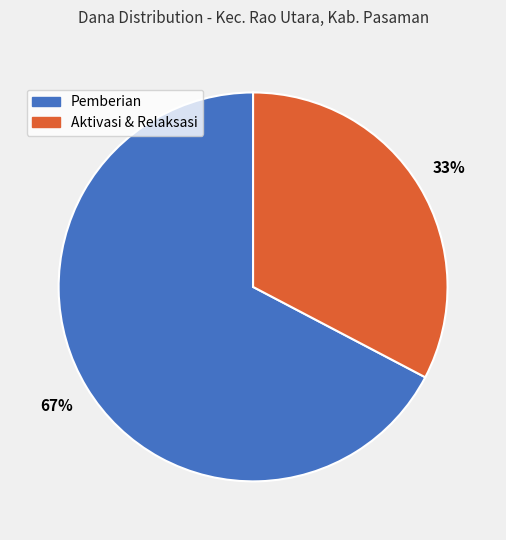

To the nearest percent, what is the average slice percentage?

50%